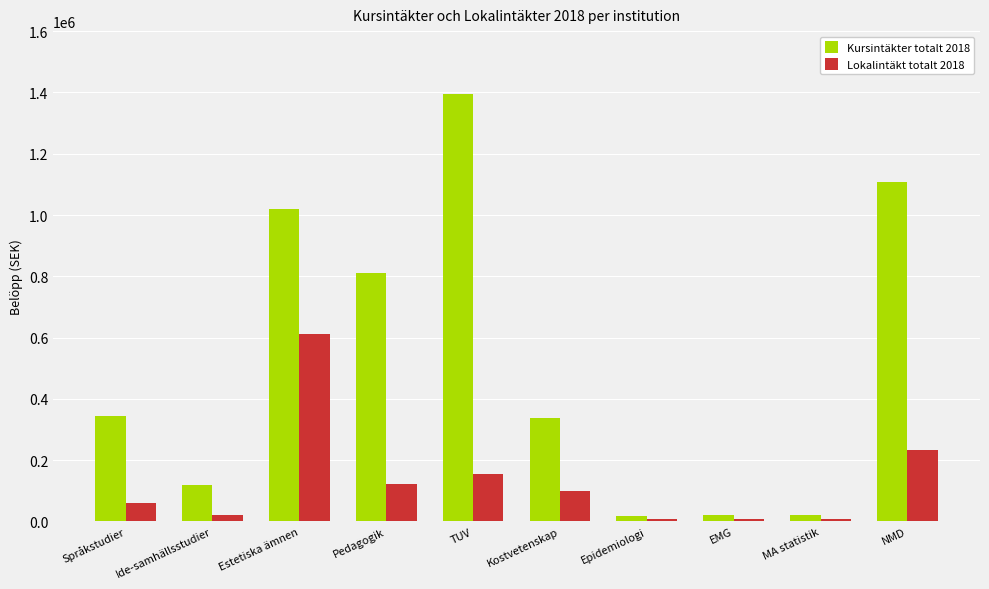

Which series has the widest spread of values?

Kursintäkter totalt 2018